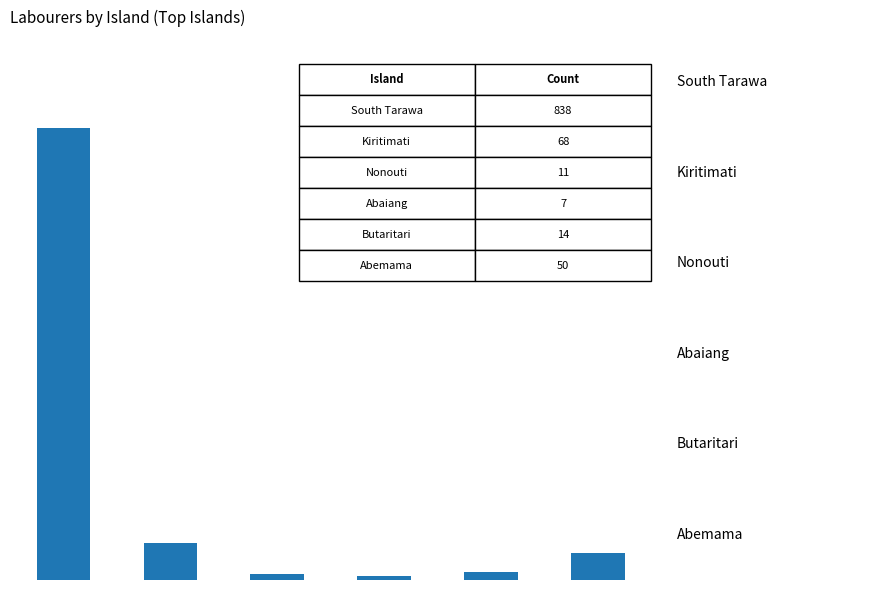

What is the value of the 3rd bar from the left?

11